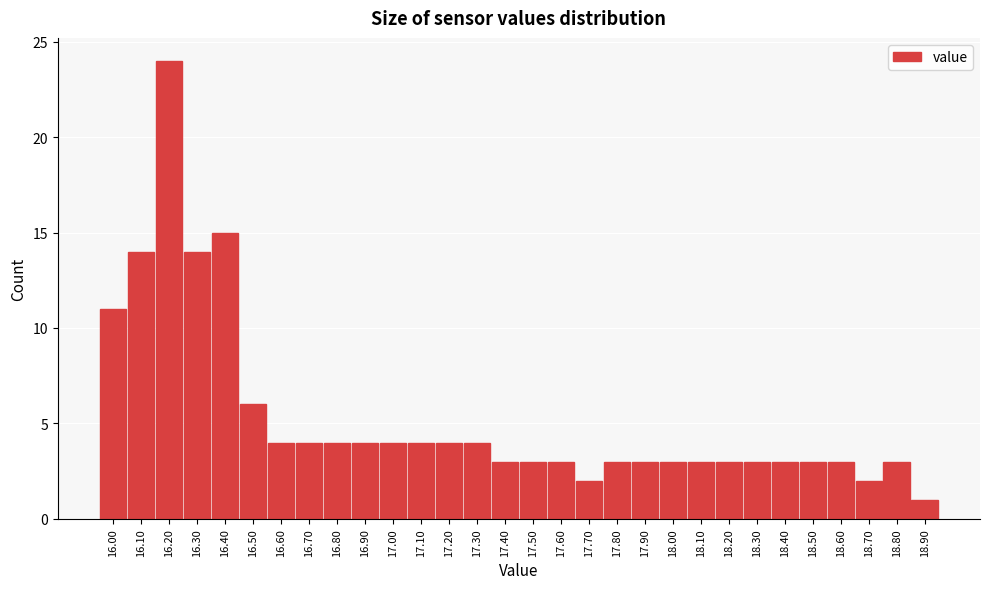

How tall is the bar that spans 18.55 to 18.65 on the x-axis? The values are not printed on the chart, so give them approximately, as read against the axis.

3